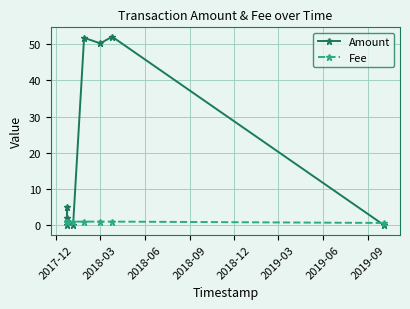

List the series in order of their overall mean, highest first.

Amount, Fee